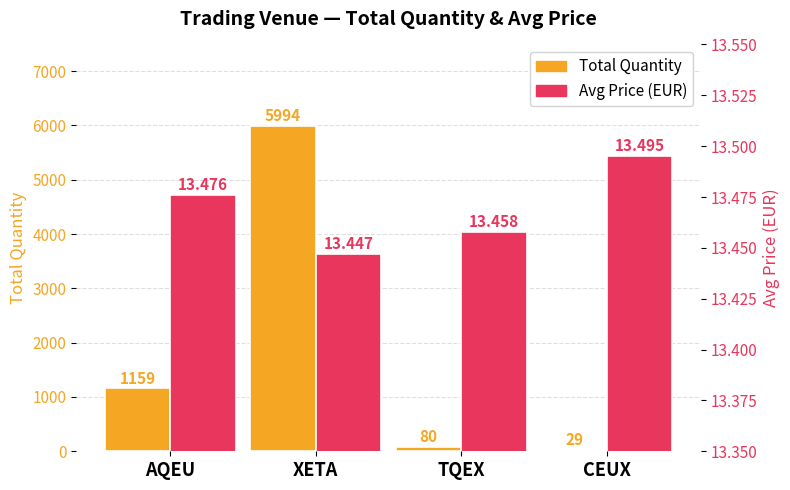

Reading left to right, transcribe all the data shown in this chart.

Total Quantity: 1159.0	5994.0	80.0	29.0
Avg Price (EUR): 13.5	13.4	13.5	13.5